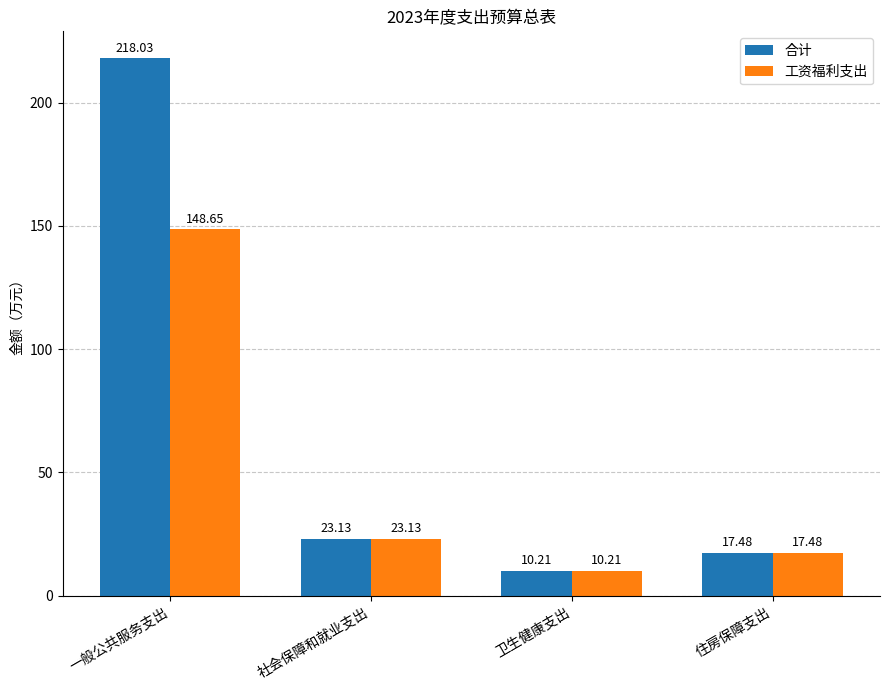

Rank the series by their average value, from highest to lowest.

合计, 工资福利支出